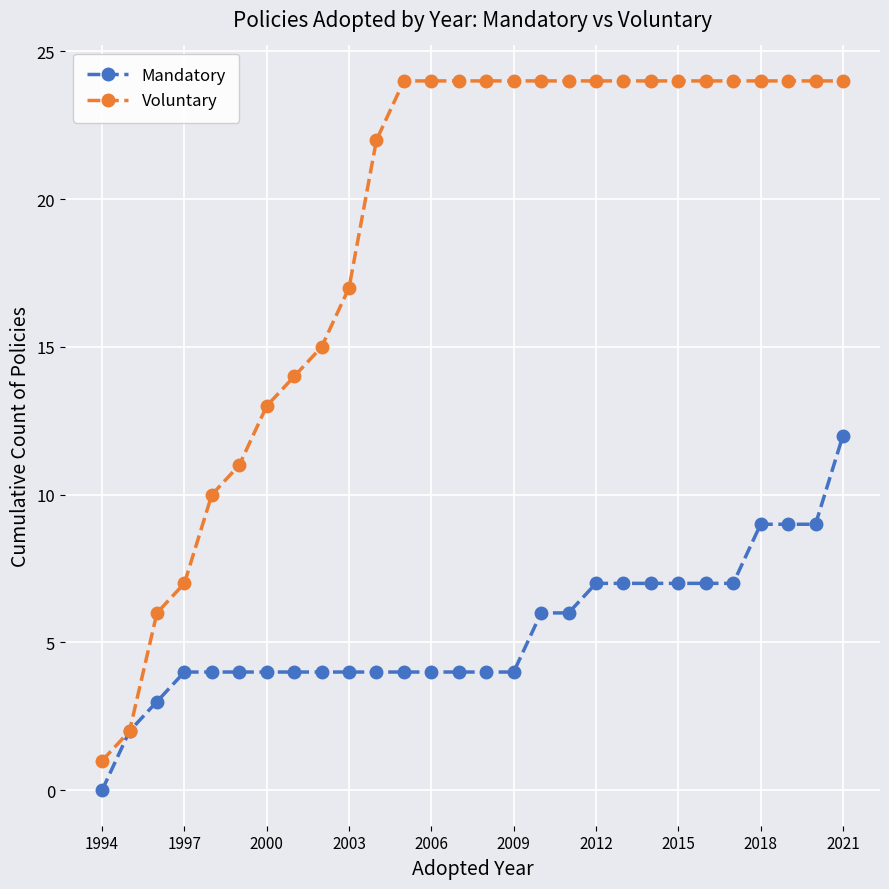

Which series has the widest spread of values?

Voluntary